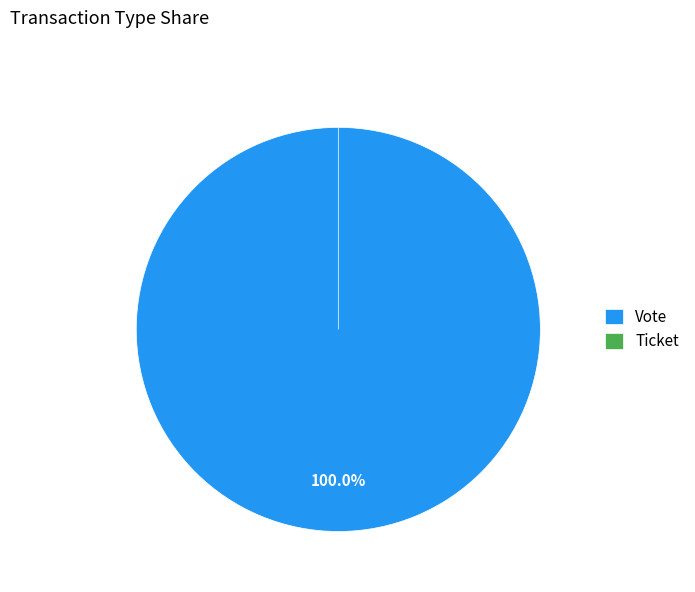

Which slice is the largest?

Vote